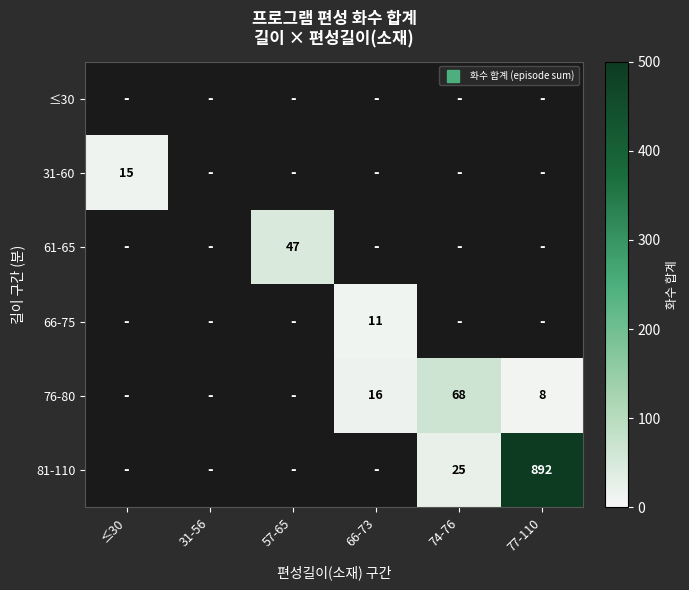

What is the approximate value of 31-60 at ≤30?

15.0